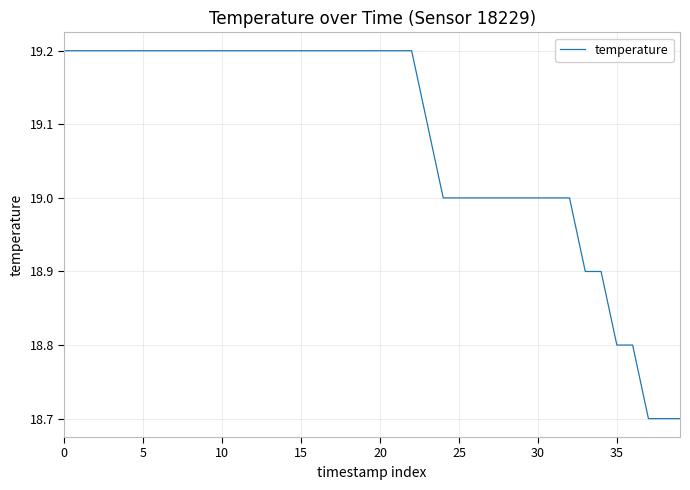

What is the difference between the maximum and minimum values?

0.5